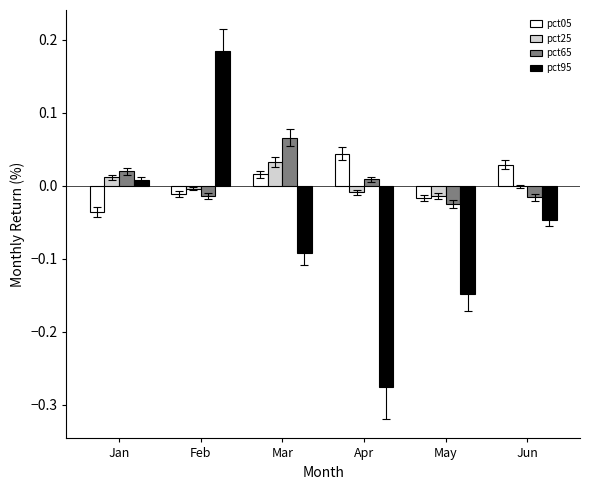

What is the sum of all pct95 values?

-0.4